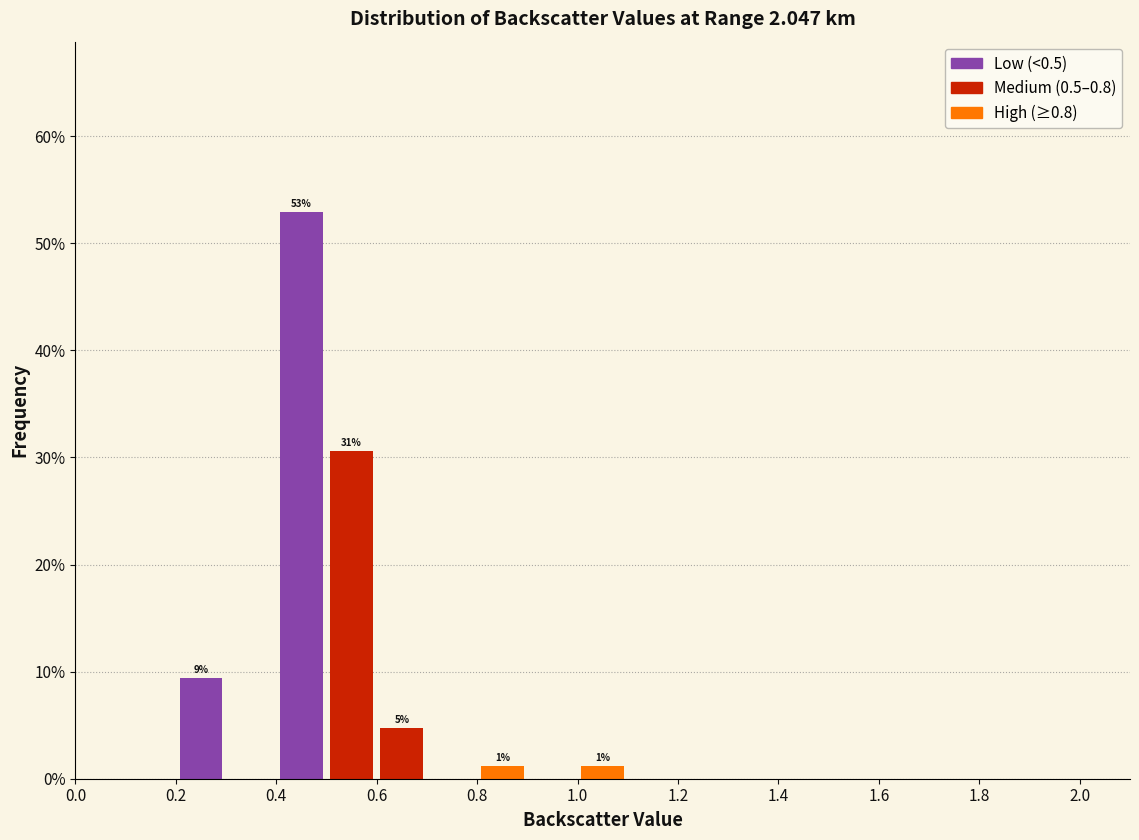

Over which range of the x-axis is the bar tallest?

0.4 to 0.5